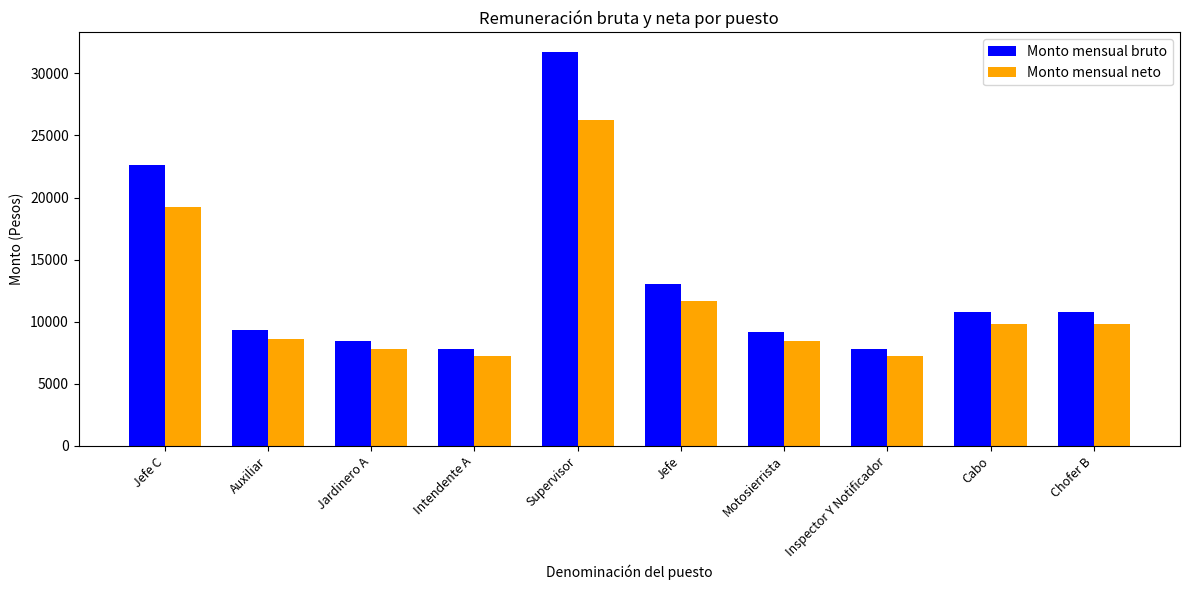

What is the sum of all Monto mensual bruto values?

131377